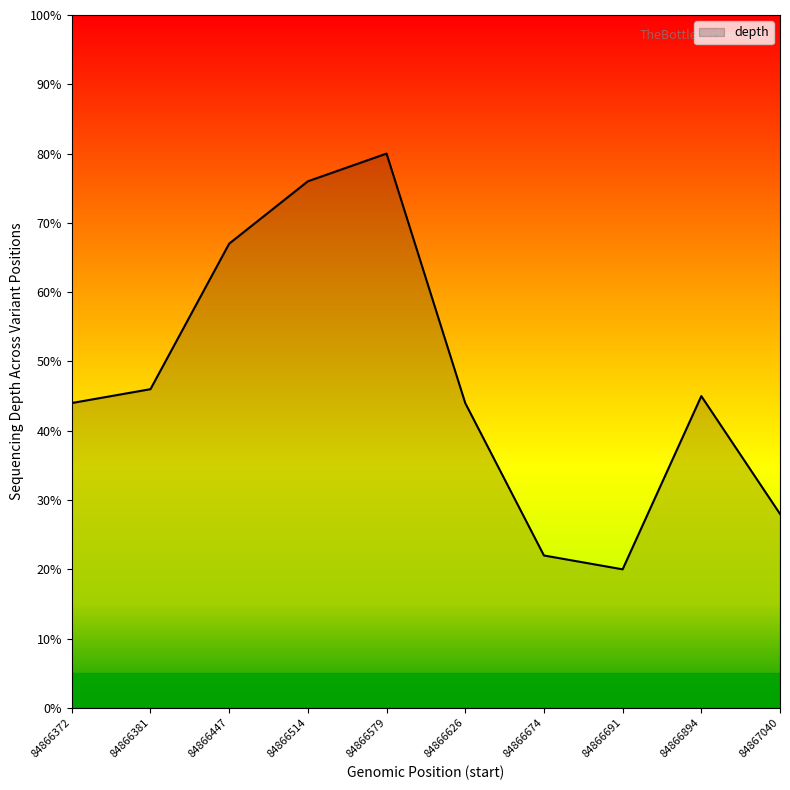

Reading right to left, what are all the values shown in this chart?

84867040=28	84866894=45	84866691=20	84866674=22	84866626=44	84866579=80	84866514=76	84866447=67	84866381=46	84866372=44